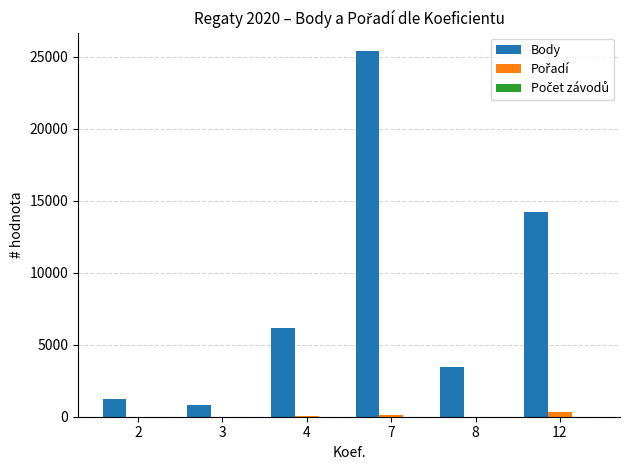

What is the sum of all Body values?

51313